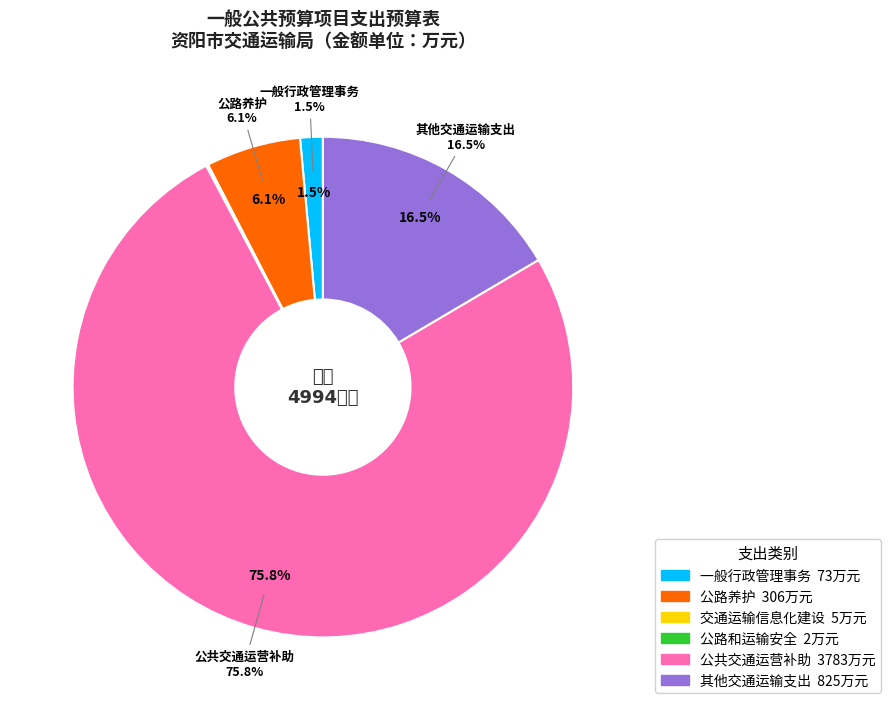

Which category has the biggest portion of the pie?

公共交通运营补助